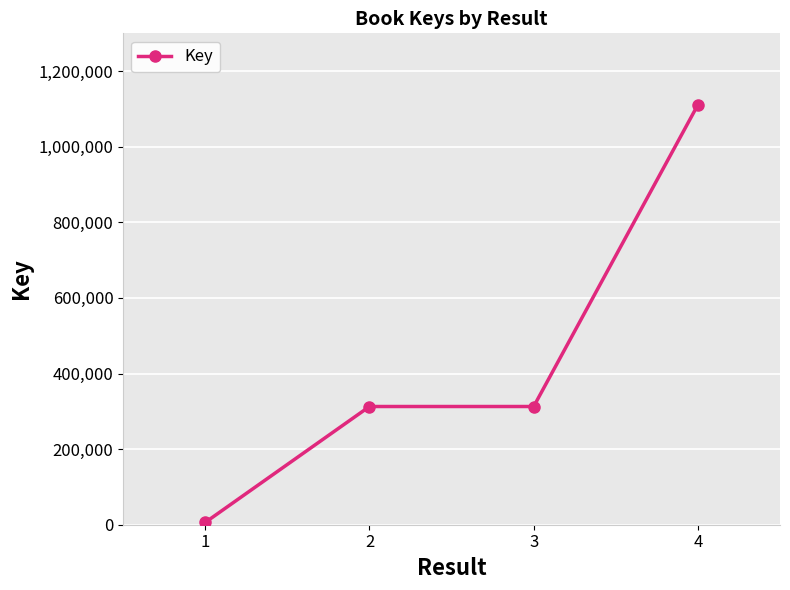

What is the sum of all values?

1742573